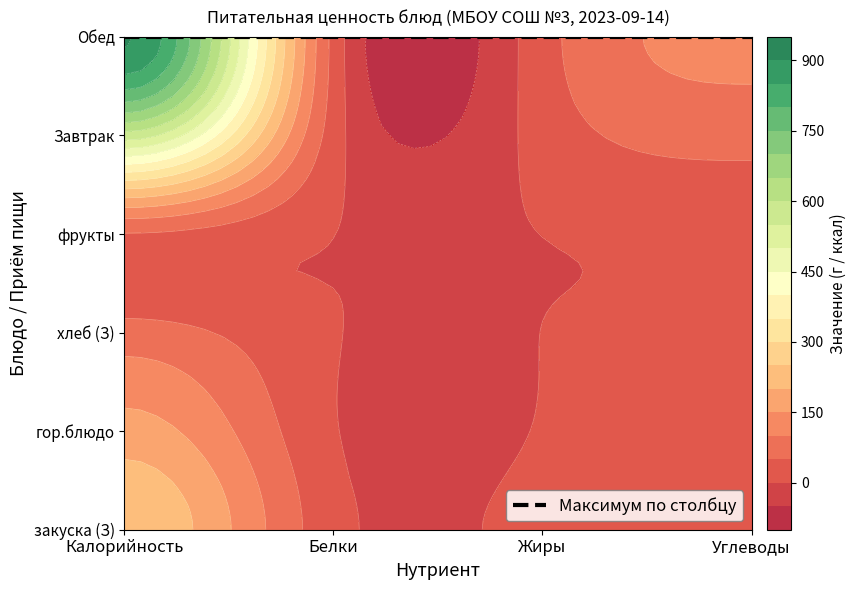

At Углеводы, list the series in order from smallest to largest.

закуска (З), фрукты, хлеб (З), гор.блюдо, Завтрак, Обед